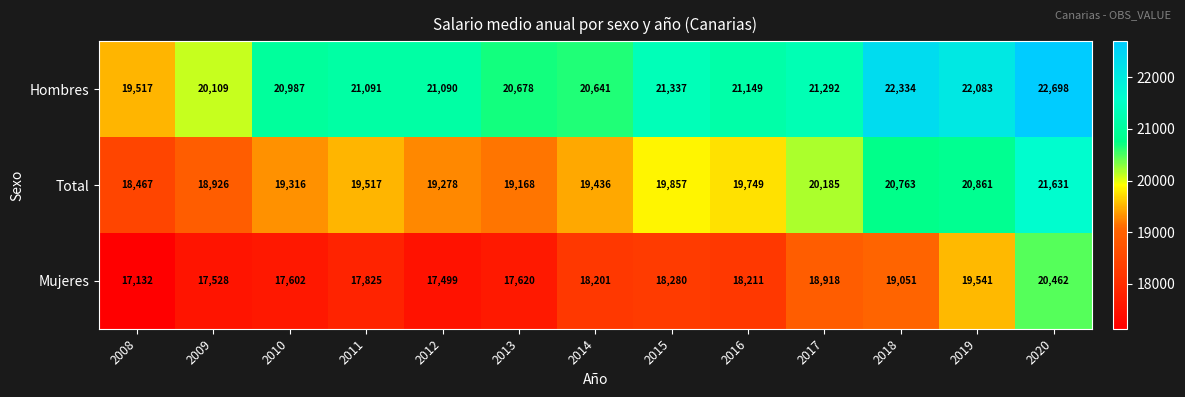

What is the difference between the highest and lowest values at 2014?

2440